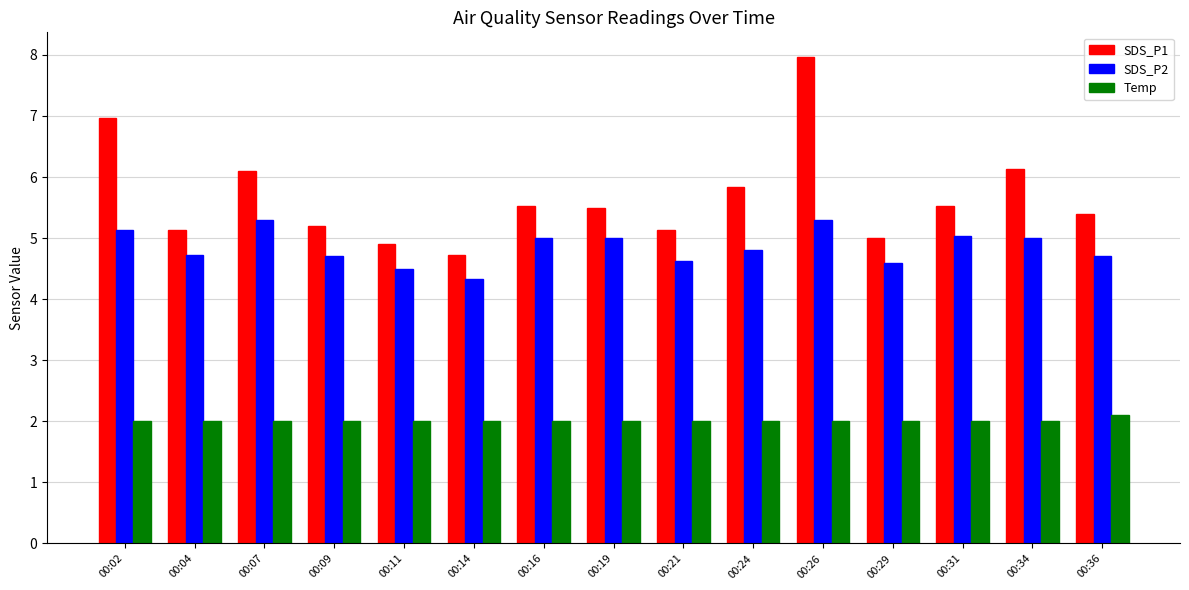

Where does the SDS_P1 series first go above 5?

00:02